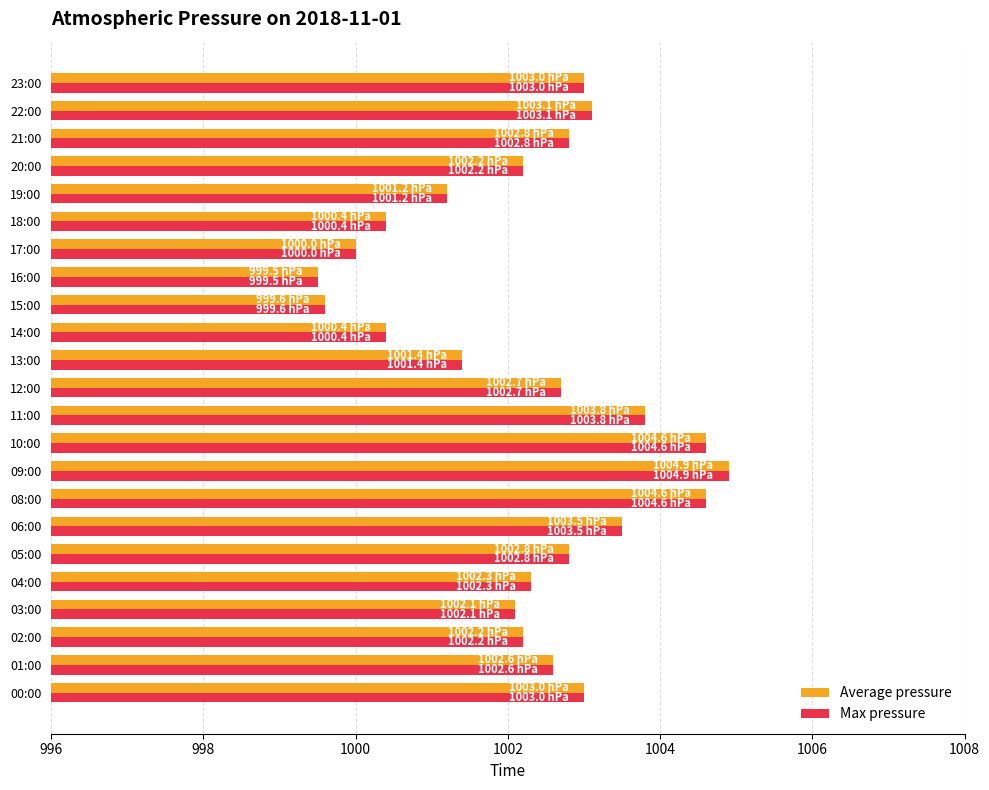

What is the sum of all Average pressure values?

23052.7